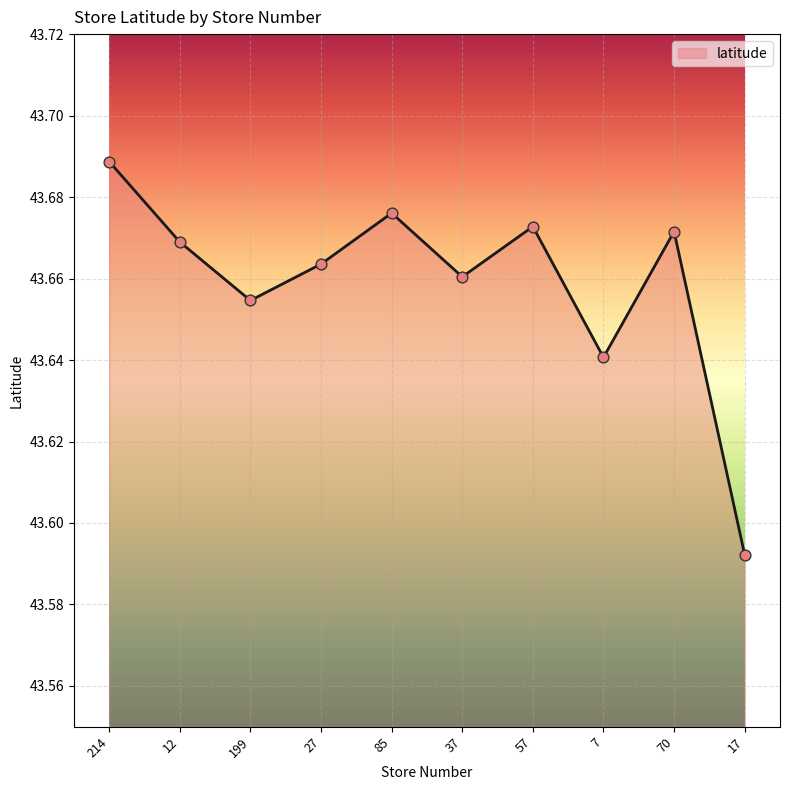

Approximately how many times larger is the value at 214 compared to 199?

1.0